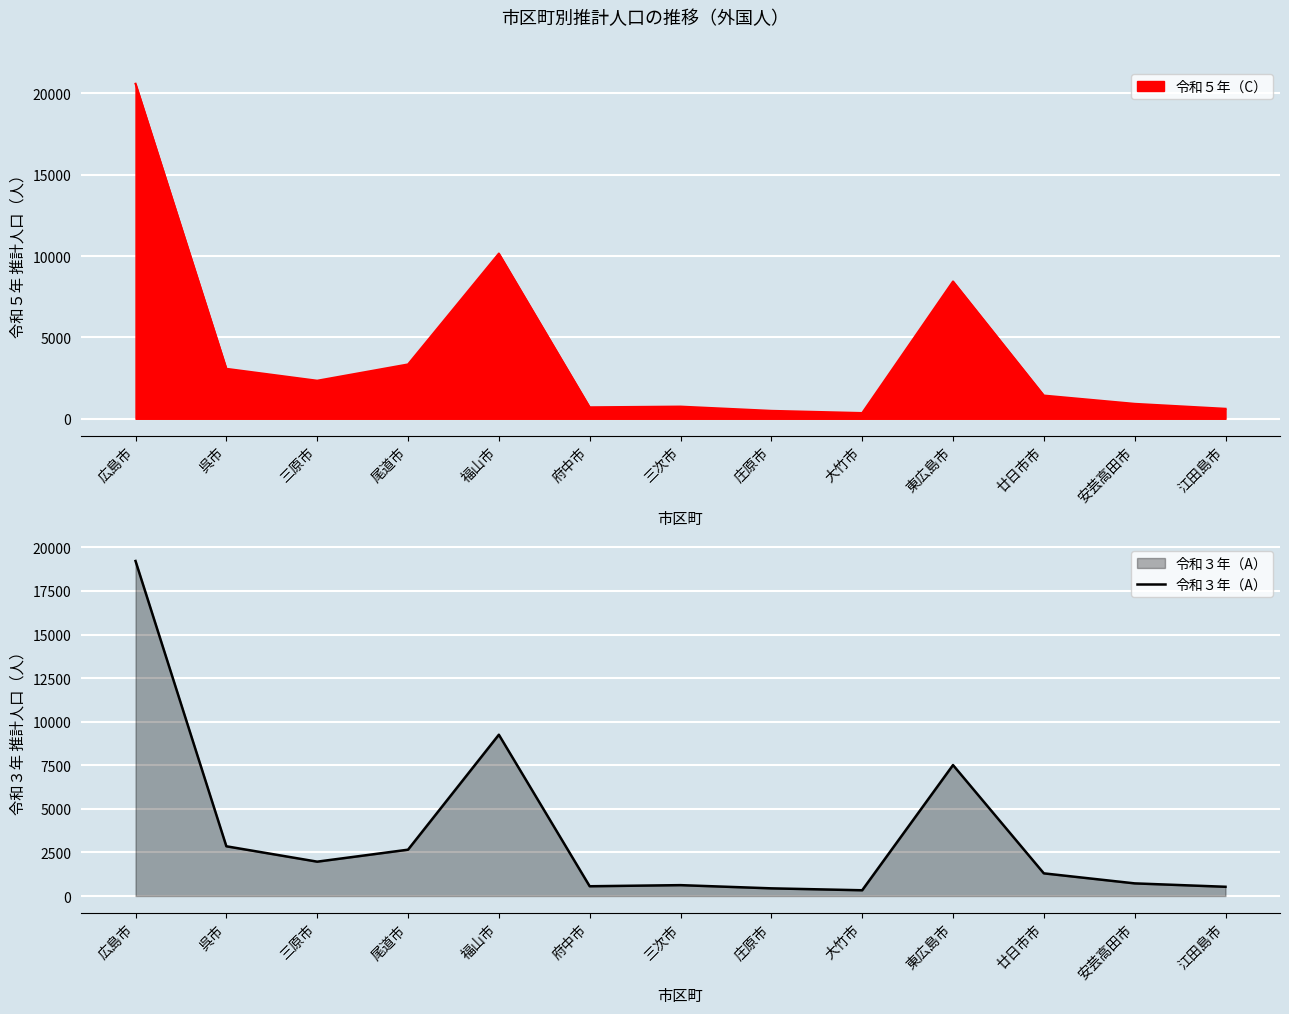

How many interior local valleys (lower than both neighbors) does the data have?

3